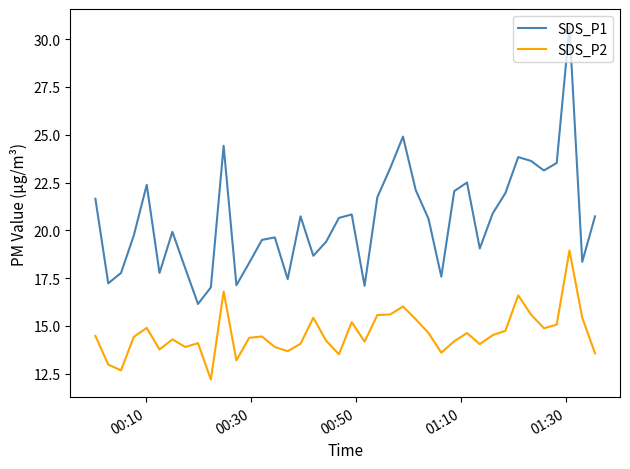

In SDS_P1, how many points are higher than both neighbors (excluding endpoints)?

10